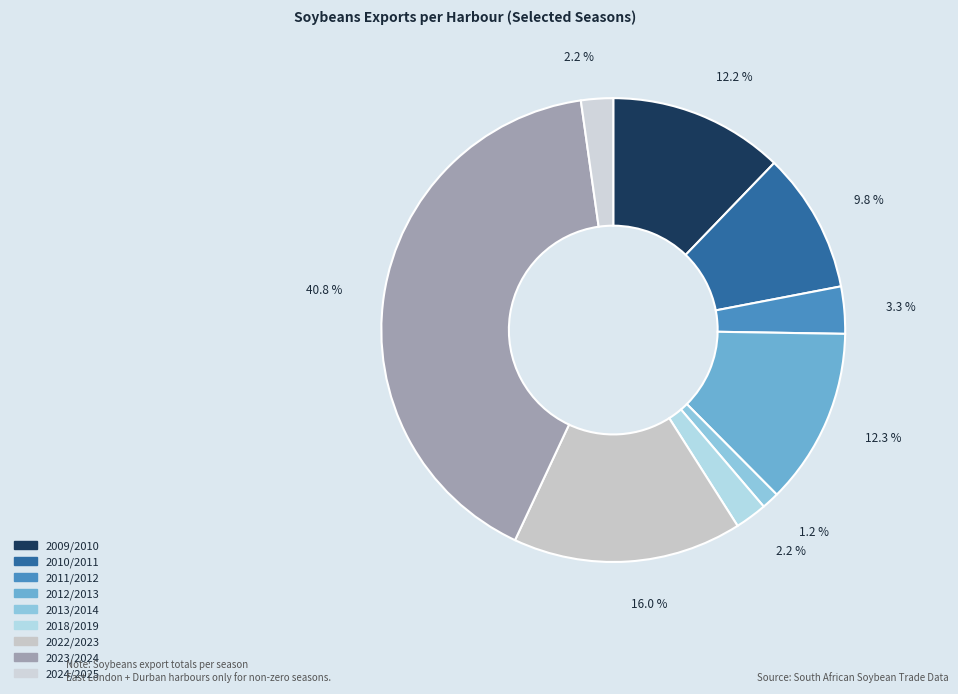

How many slices are in this pie chart?

9